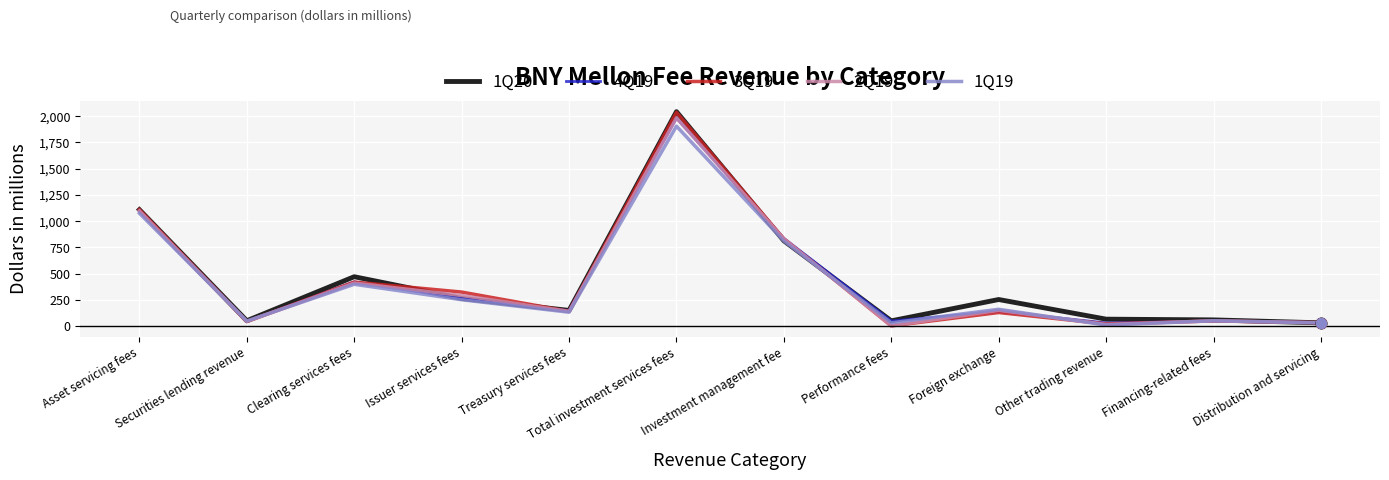

What are all the series names shown in the legend?

1Q20, 4Q19, 3Q19, 2Q19, 1Q19